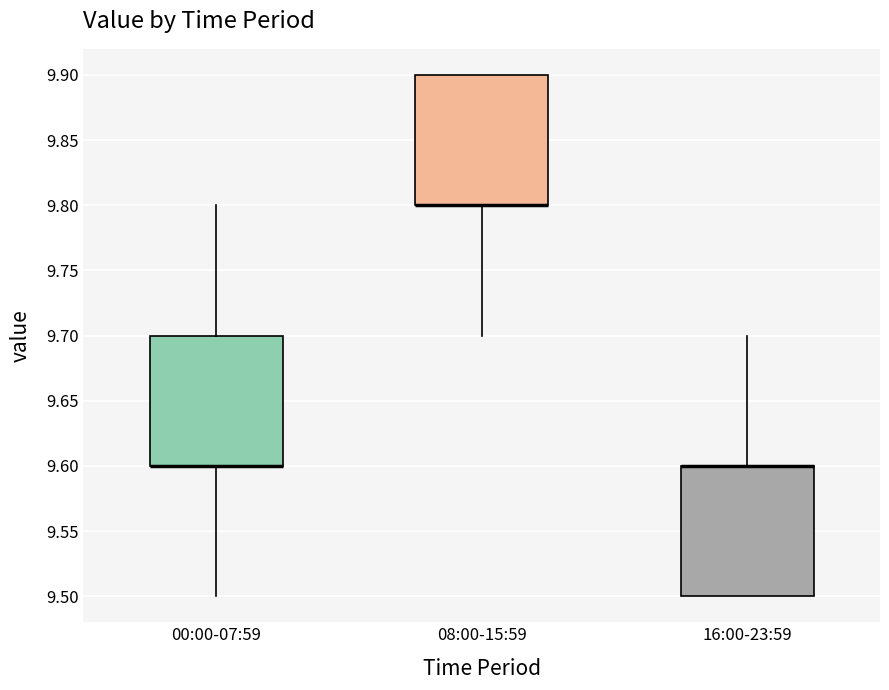

Reading left to right, read every box against the y-axis: the position of its median line, the range the box covers, and the ends of its whiskers. The values are not printed on the chart, so give them approximately, as read against the axis.

00:00-07:59: median 9.6 (drawn on the box's lower edge), box 9.6 to 9.7, whiskers 9.5 to 9.8
08:00-15:59: median 9.8 (drawn on the box's lower edge), box 9.8 to 9.9, whiskers 9.7 to 9.9
16:00-23:59: median 9.6 (drawn on the box's upper edge), box 9.5 to 9.6, whiskers 9.5 to 9.7